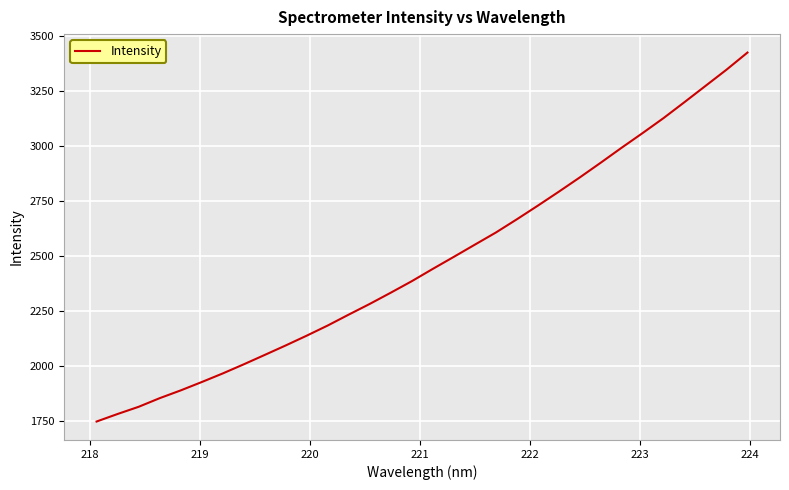

What is the greatest value displayed?

3423.7